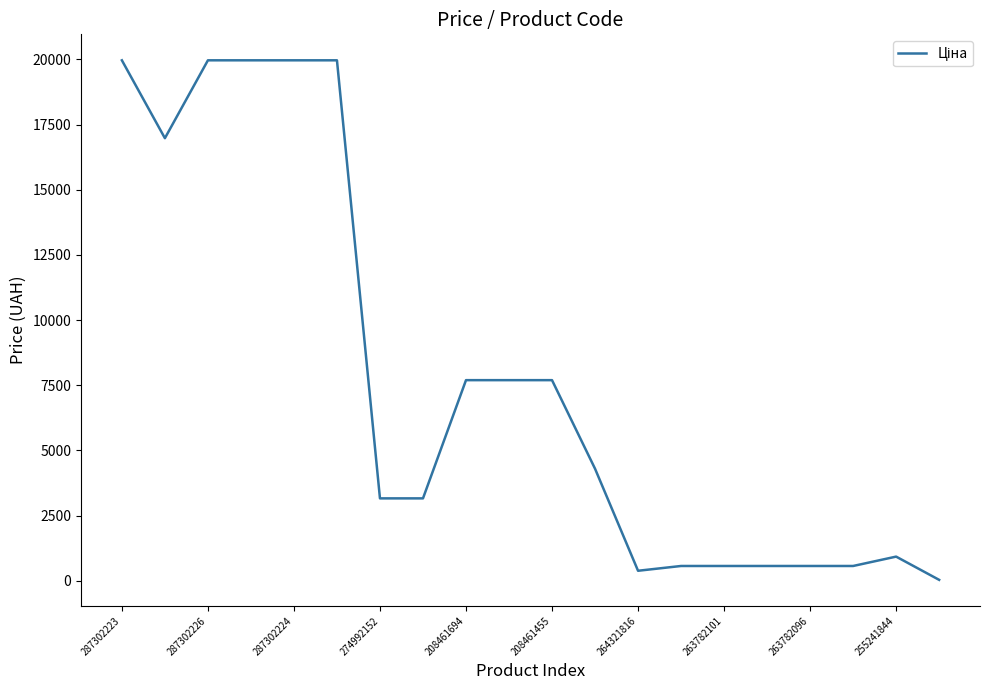

What is the maximum value shown in the chart?

19964.2